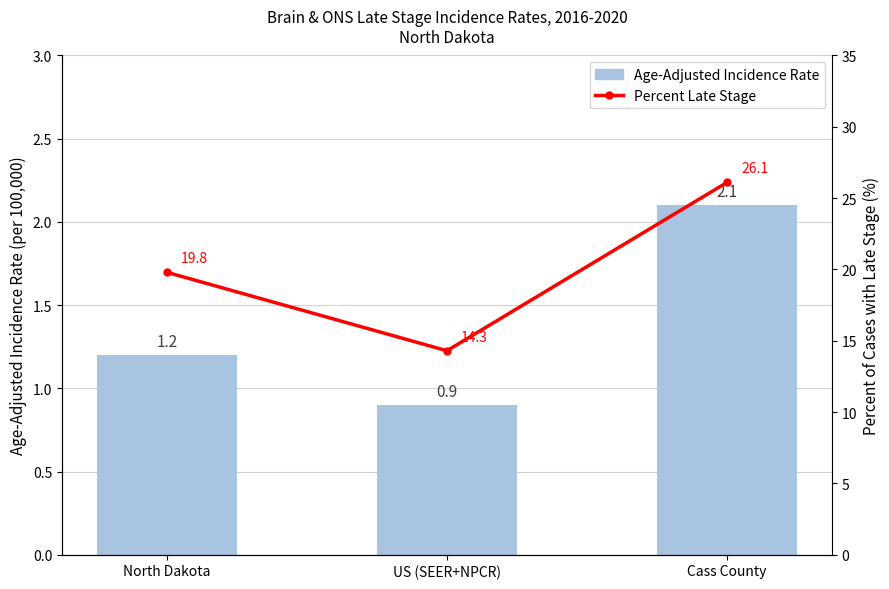

The Percent Late Stage series shows 19.8 at North Dakota. True or false?

True